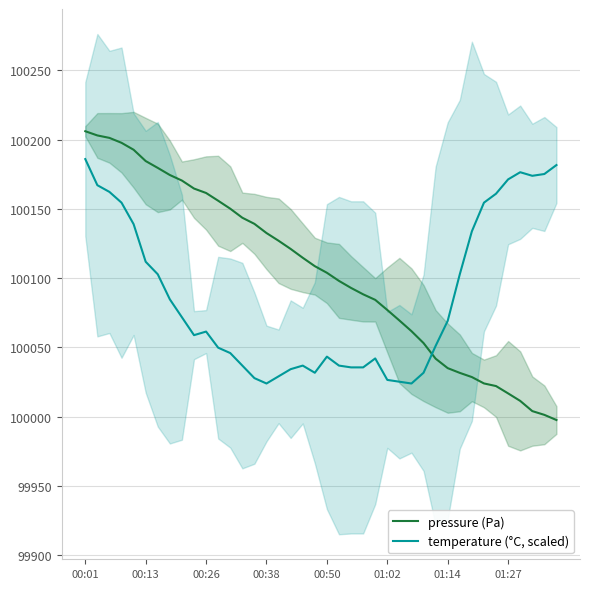

True or false: temperature (°C, scaled) has a value of 176655.7 at 19.

False